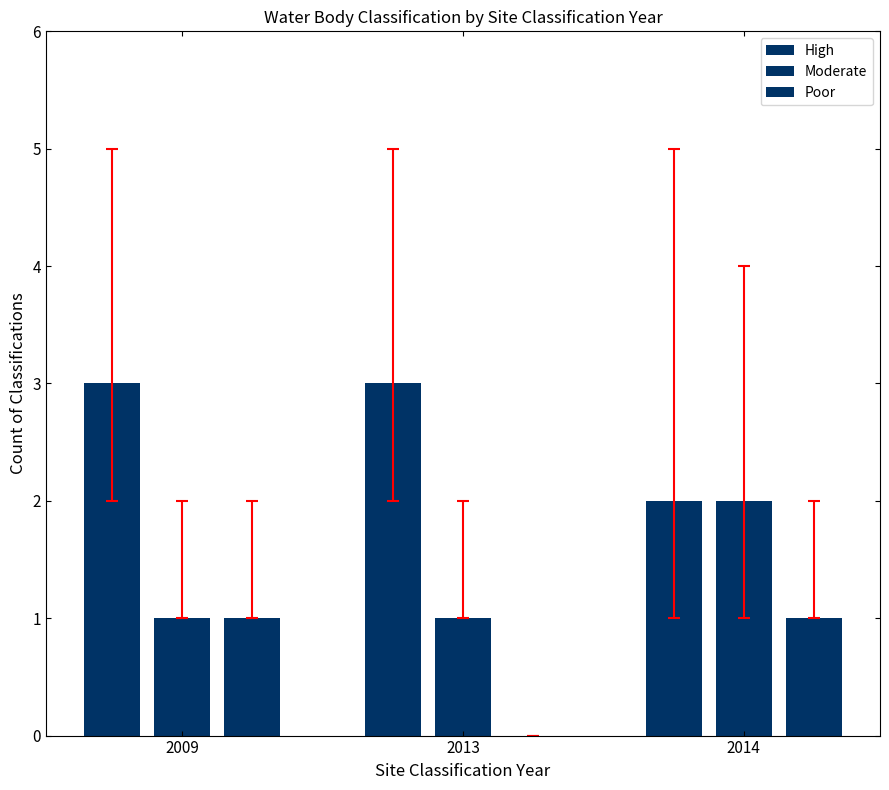

Which category has the lowest value in the Moderate series?

2009